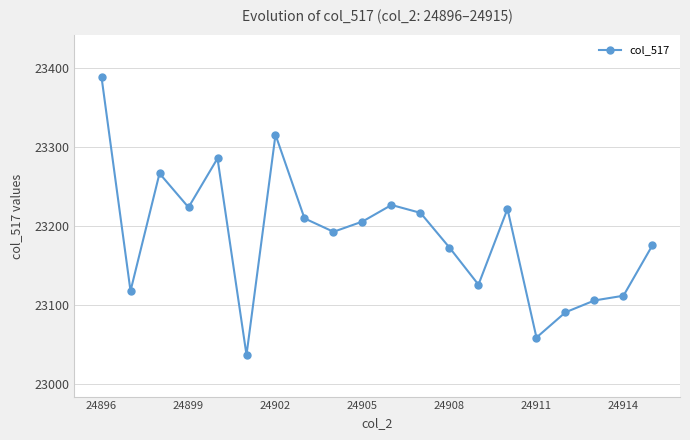

Reading left to right, what are all the values shown in this chart?

23389	23118	23267	23224	23286	23037	23316	23210	23193	23206	23227	23217	23173	23126	23222	23059	23091	23106	23112	23176